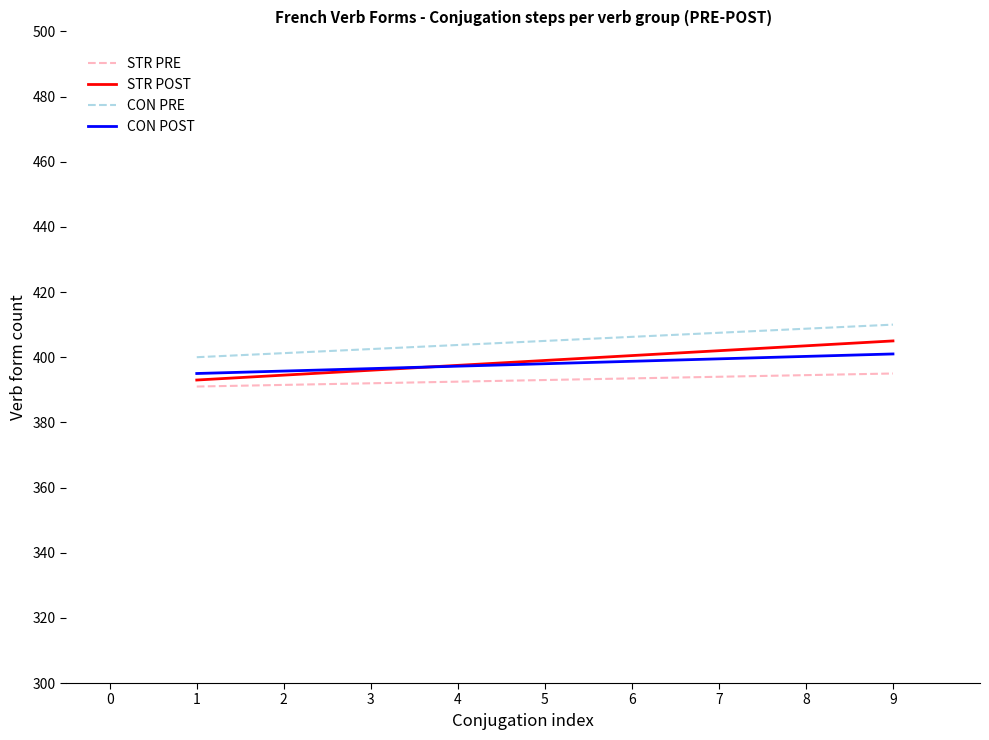

Is the value of STR PRE at 4 greater than the value of STR POST at 6?

No